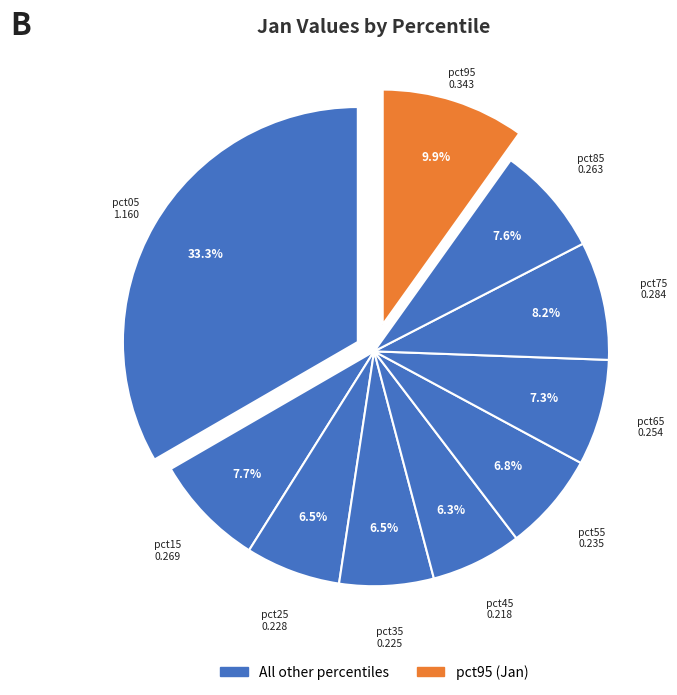

Does any single category account for the majority?

No